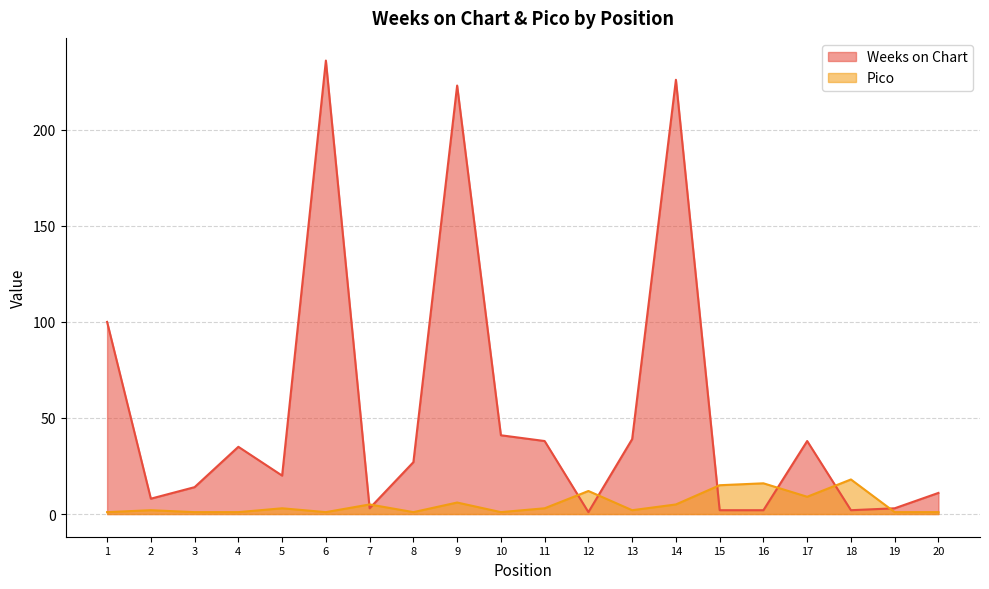

How many intersections are there between Pico and Weeks on Chart?

8